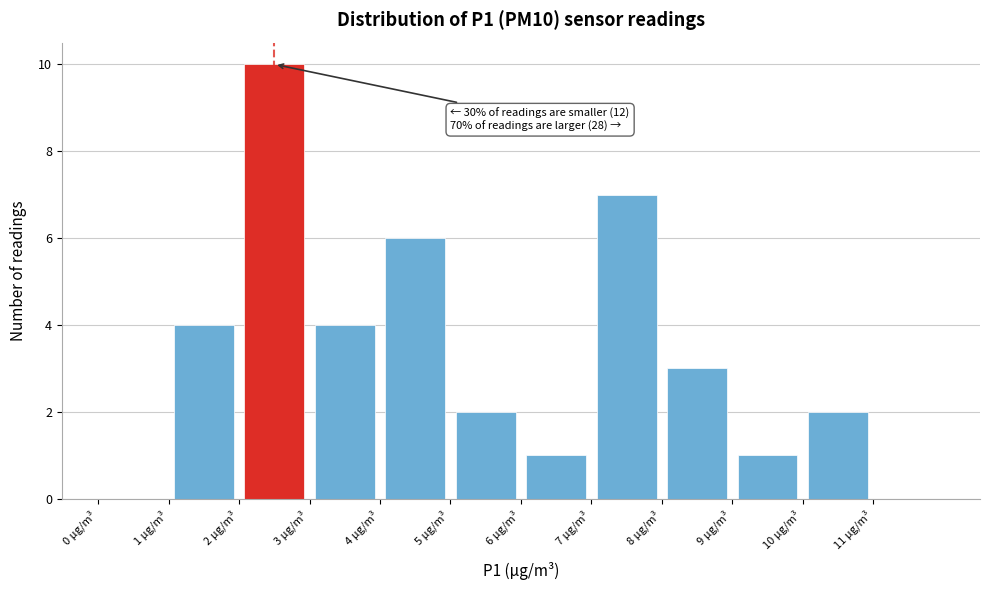

Which range on the x-axis has the tallest bar?

2 to 3